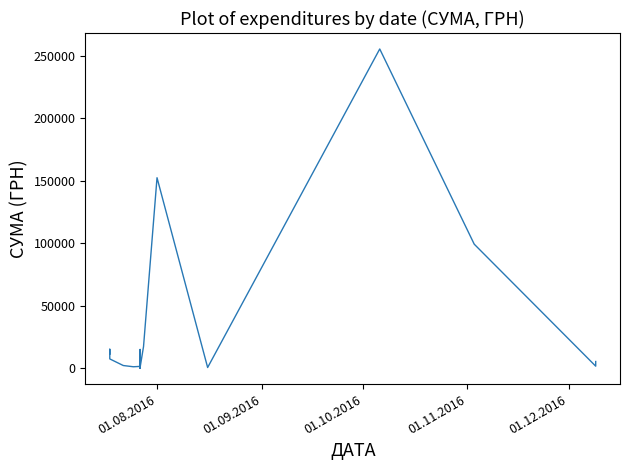

Count the number of data series in this chart.

1